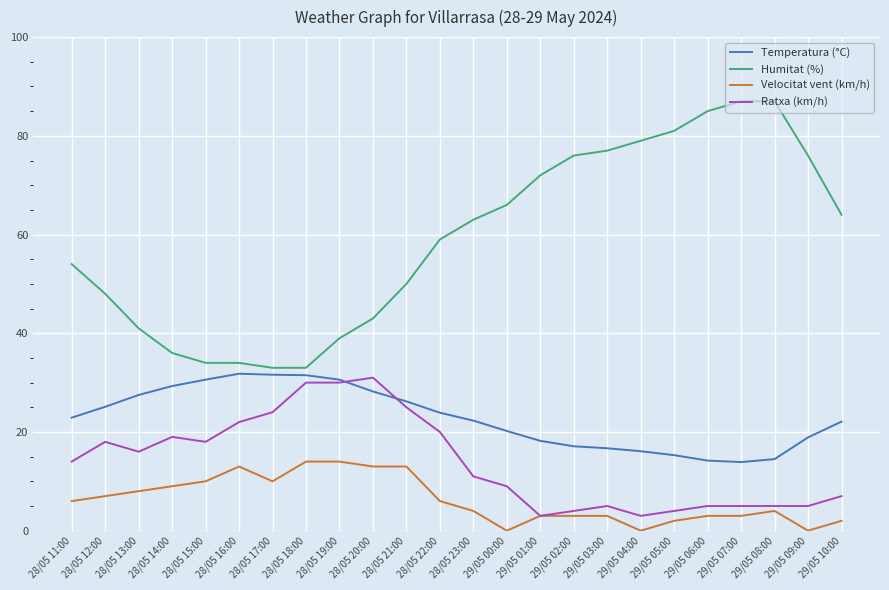

True or false: Velocitat vent (km/h) and Humitat (%) intersect in this chart.

False